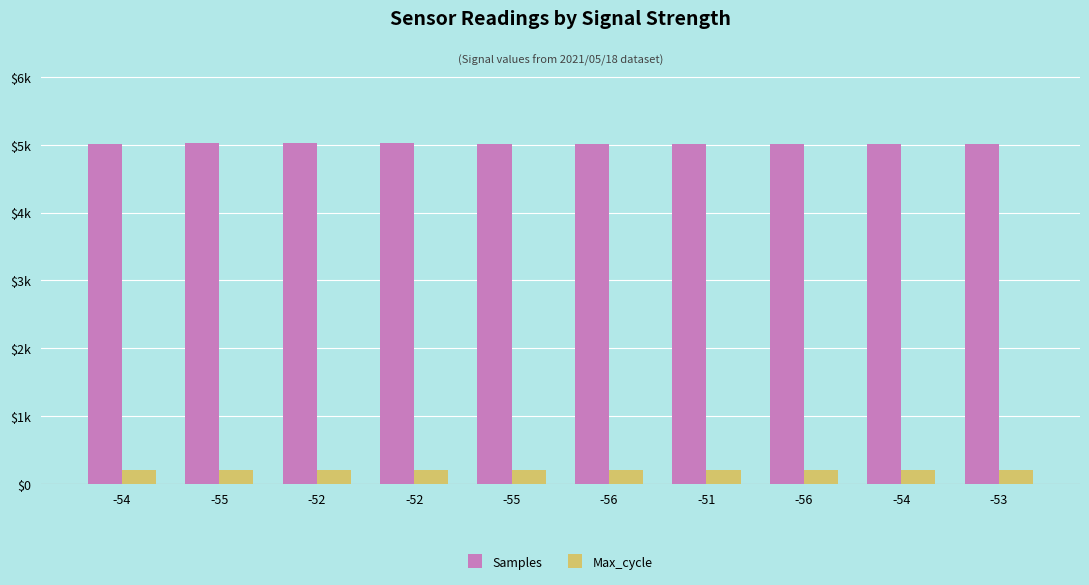

Does the chart contain stacked bars?

No